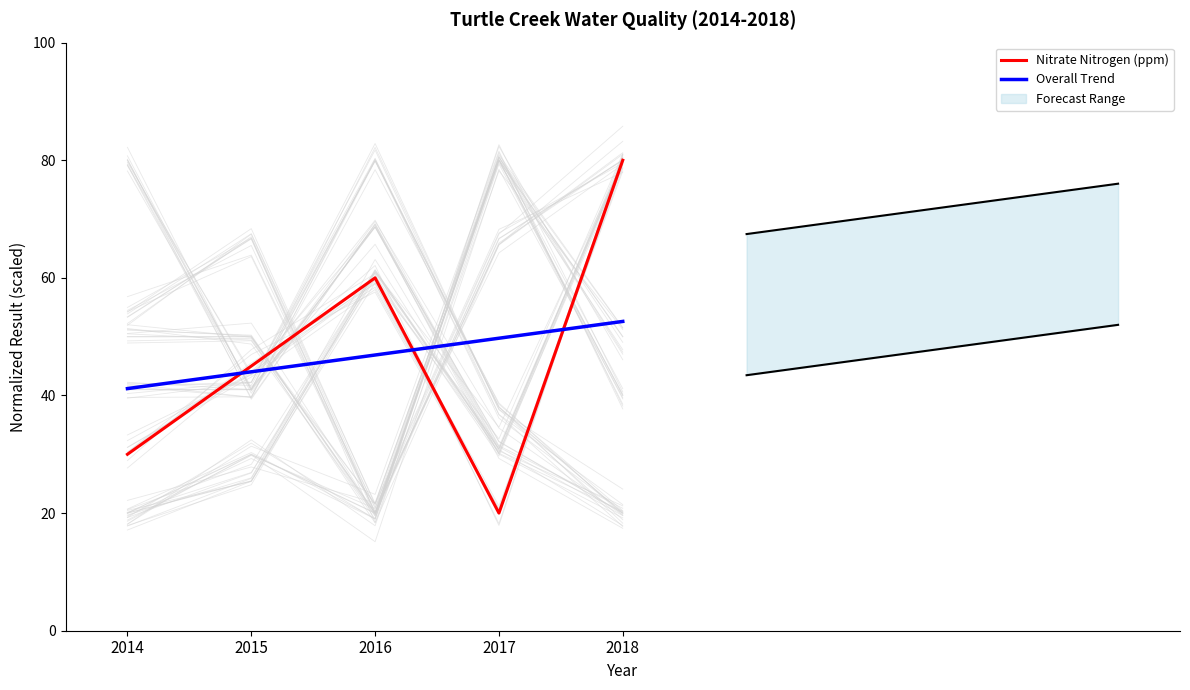

At which category does Nitrate Nitrogen (ppm) reach its first local valley?

2017